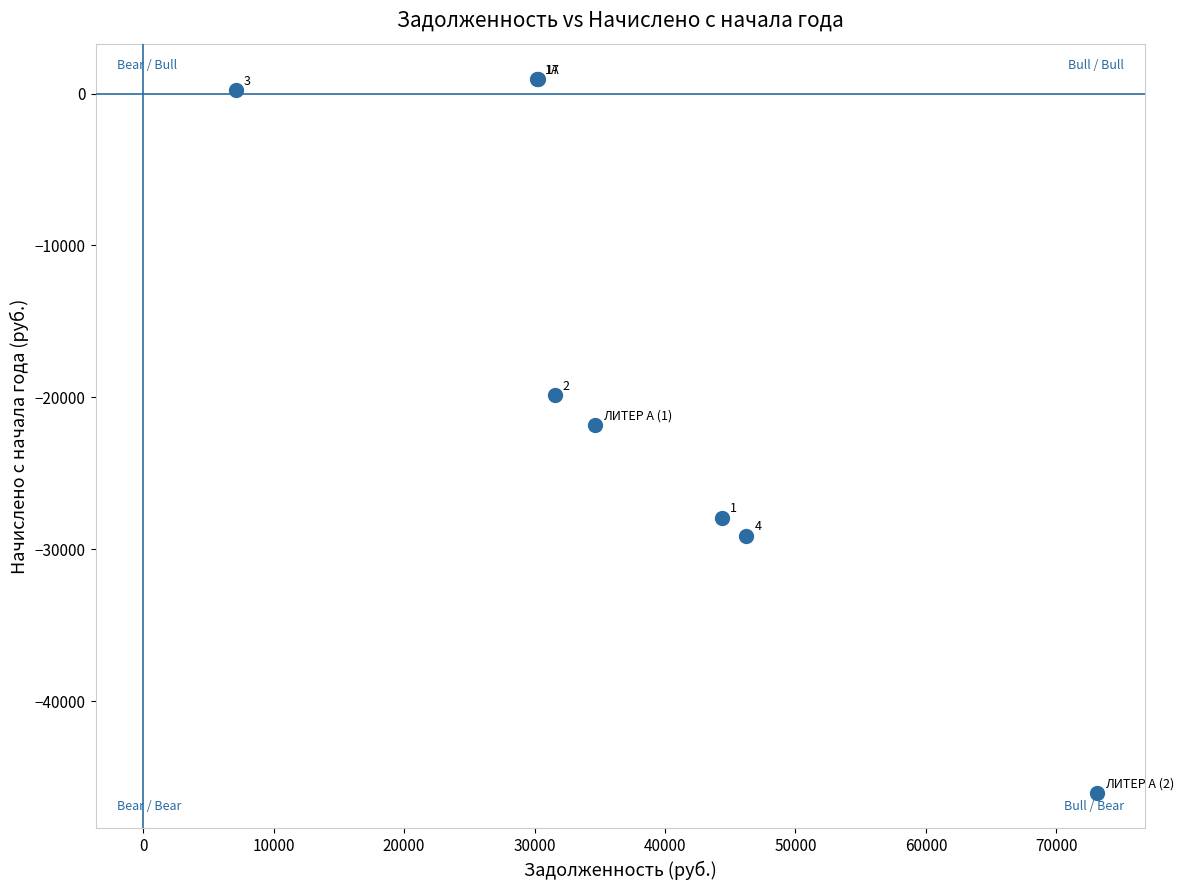

What Y value in the scatter plot is closest to -22541?

-21791.0